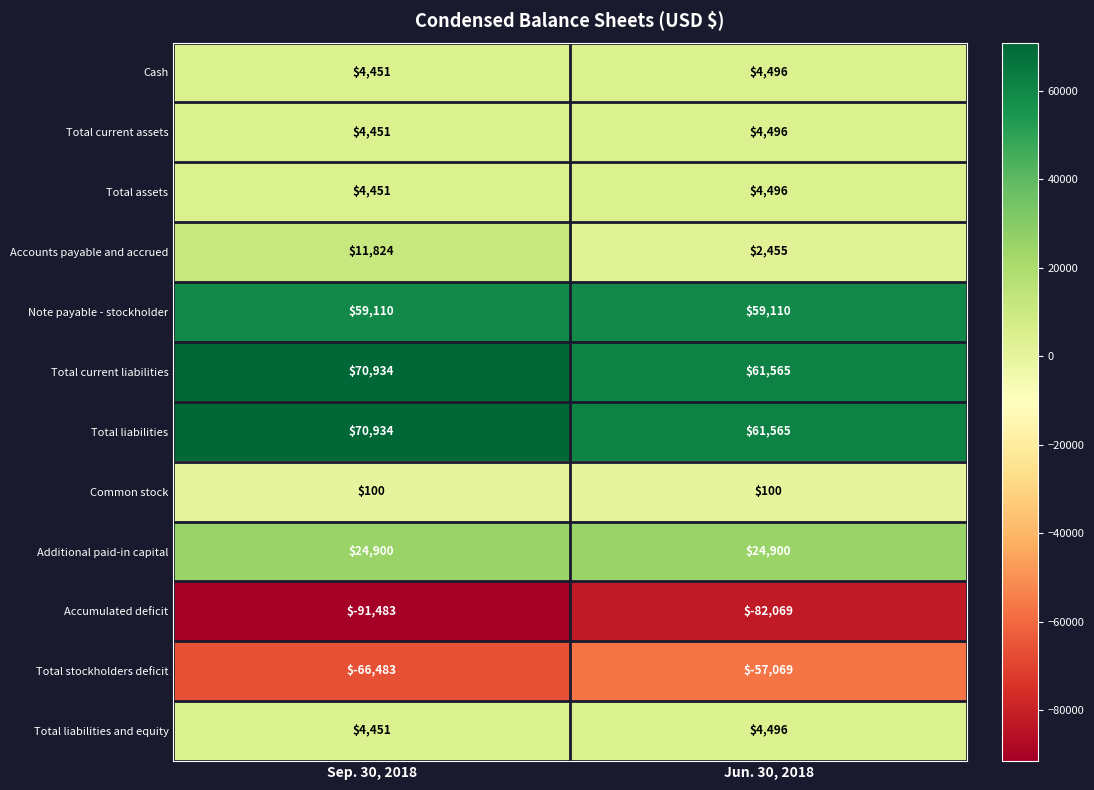

Is the value of Common stock at Sep. 30, 2018 greater than the value of Note payable - stockholder at Sep. 30, 2018?

No